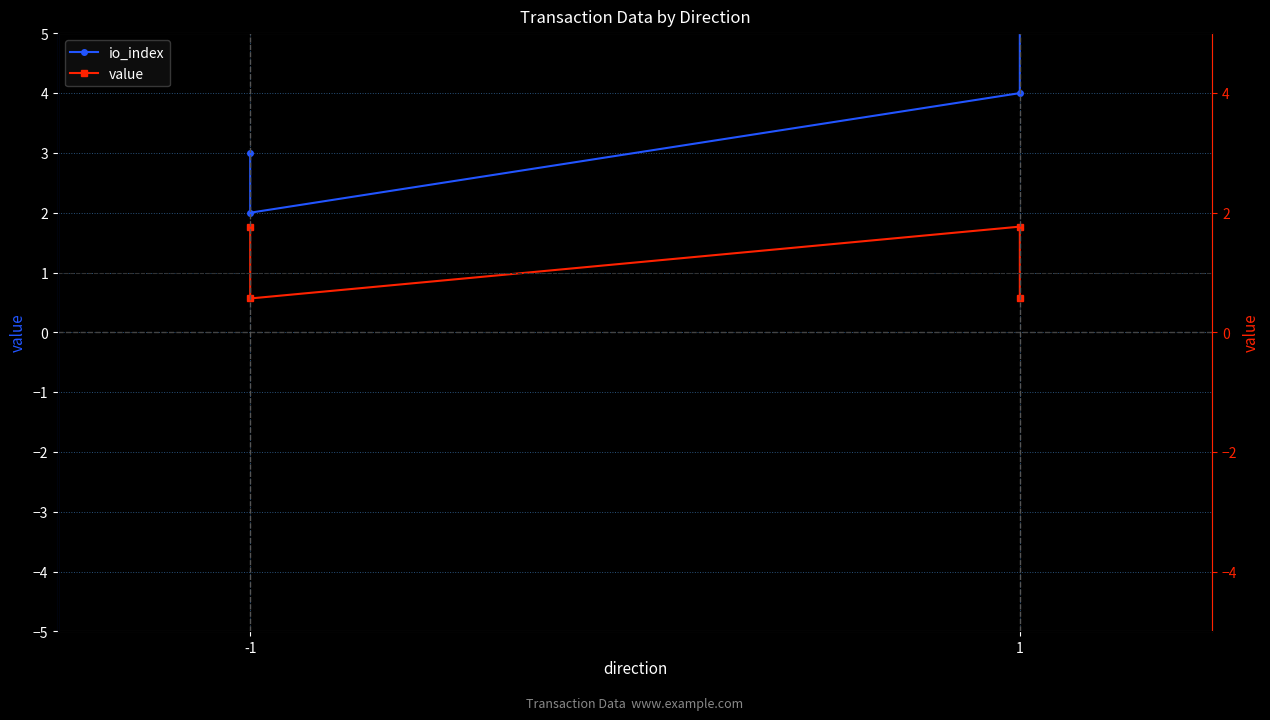

Read the value value at -1.

0.6